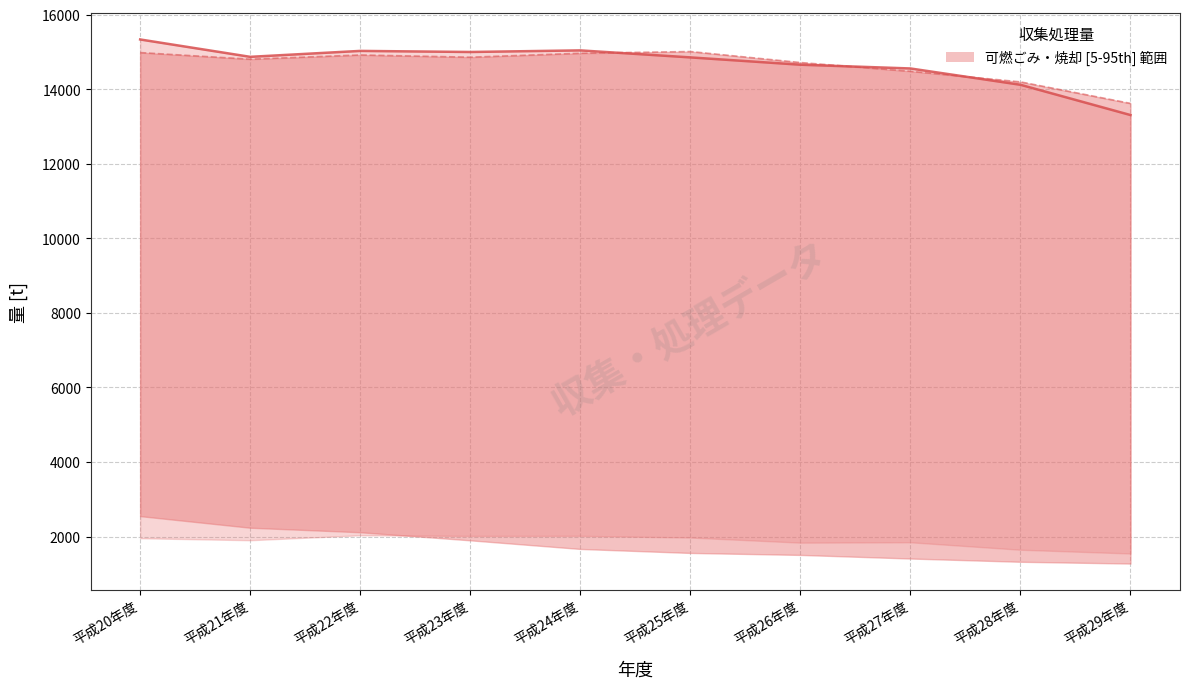

Does the chart have visible grid lines?

Yes